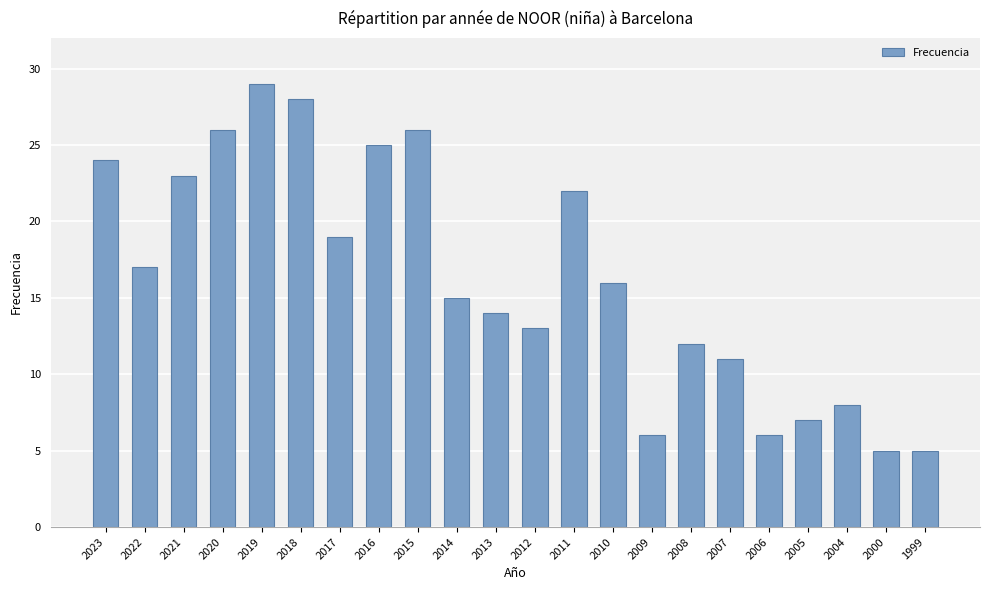

Reading left to right, extract all data points from this chart.

24	17	23	26	29	28	19	25	26	15	14	13	22	16	6	12	11	6	7	8	5	5